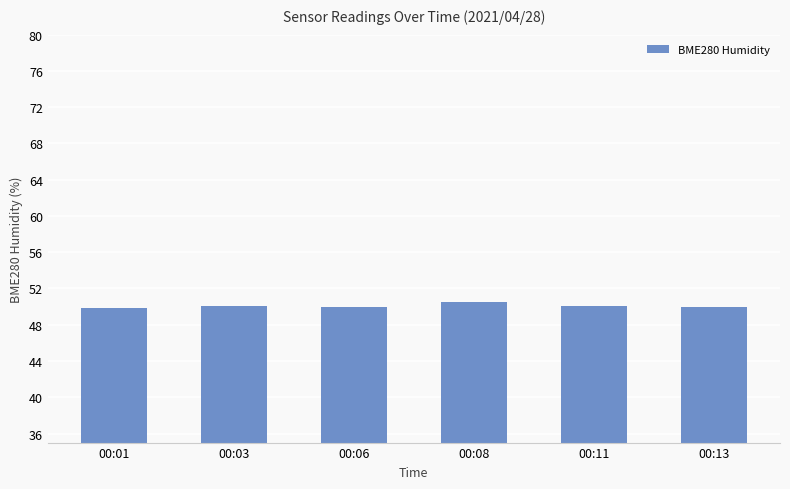

What is the value of the 5th bar from the left?

50.1